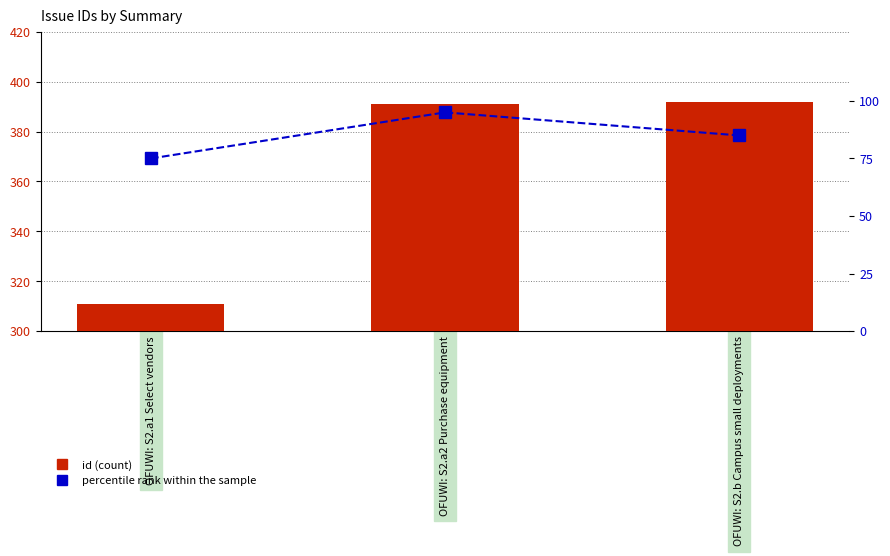

What are all the series names shown in the legend?

id, percentile rank within the sample